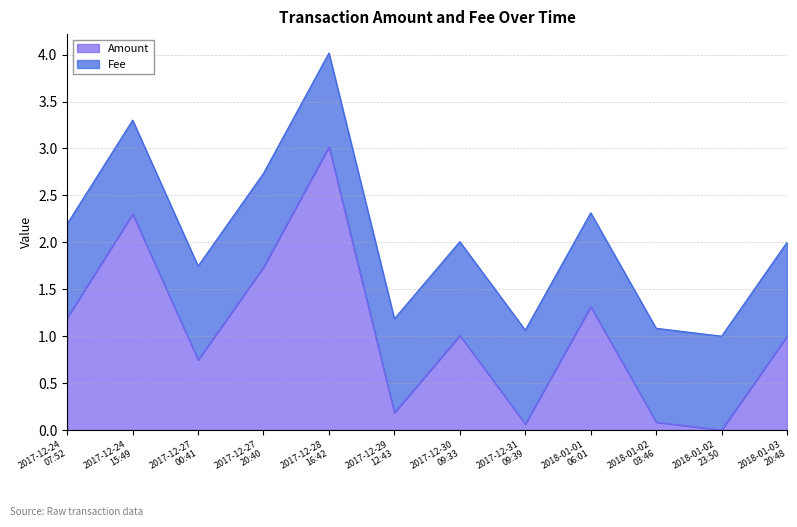

What is the sum of all values?

24.7